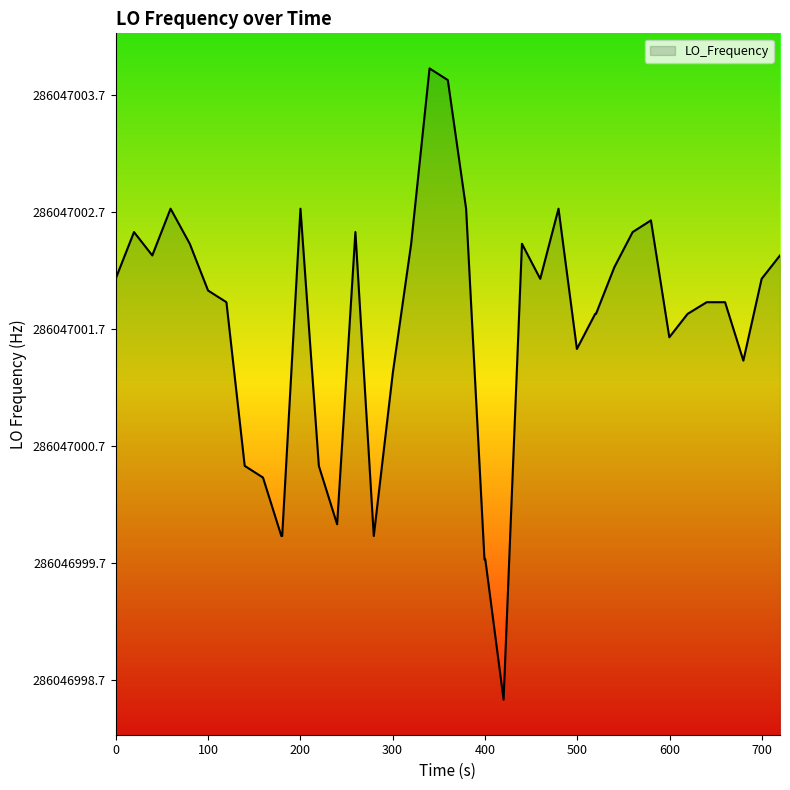

How many points are higher than both their immediate neighbors (excluding endpoints)?

8